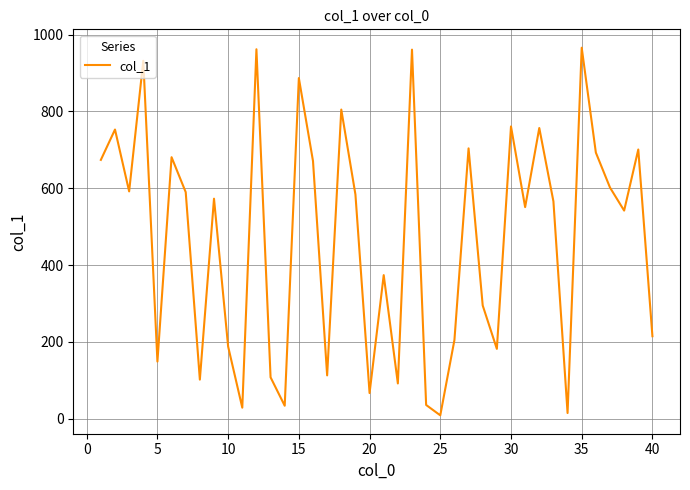

How many lines are shown in the chart?

1